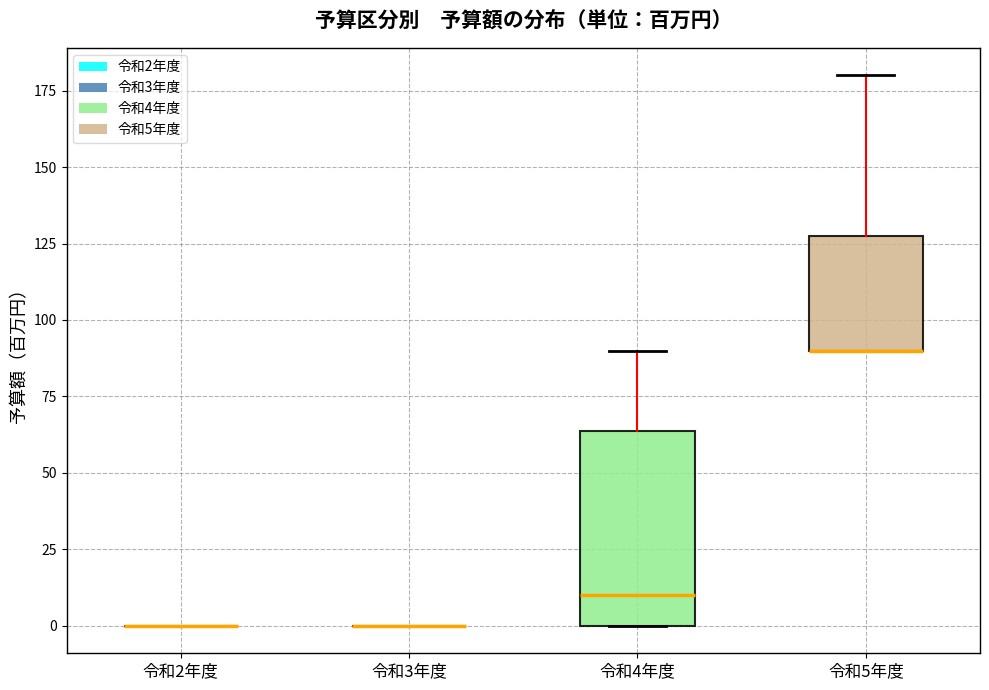

Which box is the tallest, from its lower edge to its upper edge?

令和4年度